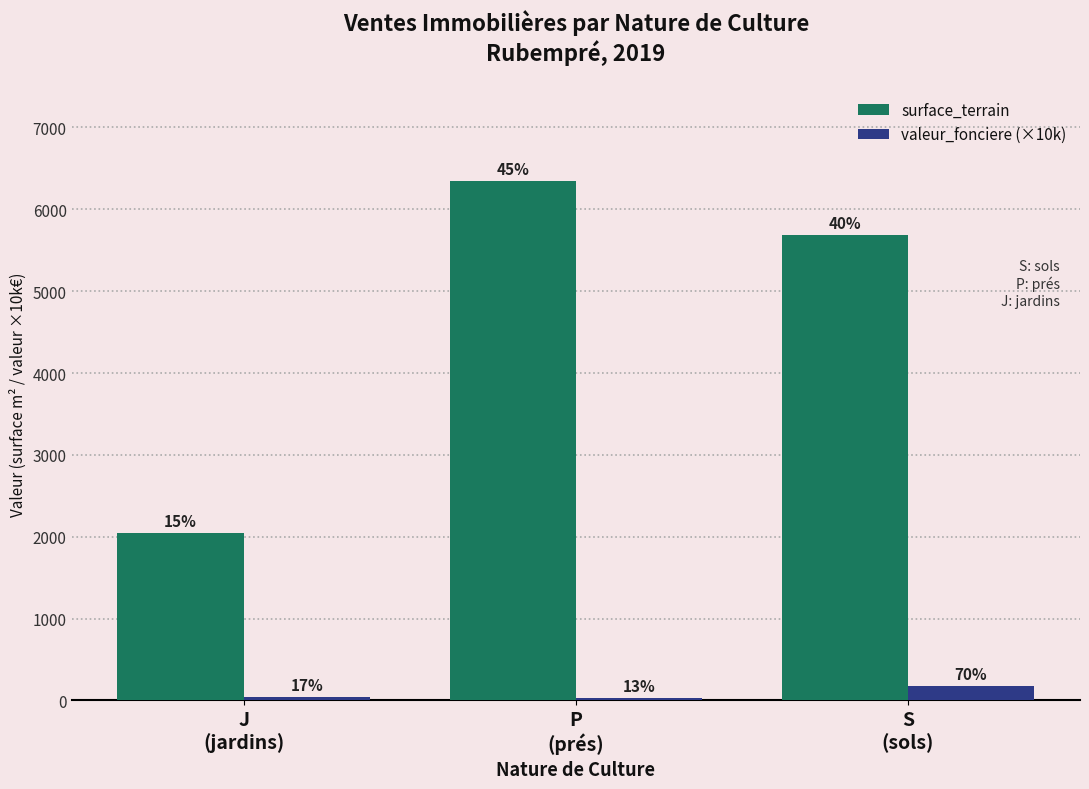

Which series changed the most between P
(prés) and S
(sols)?

surface_terrain